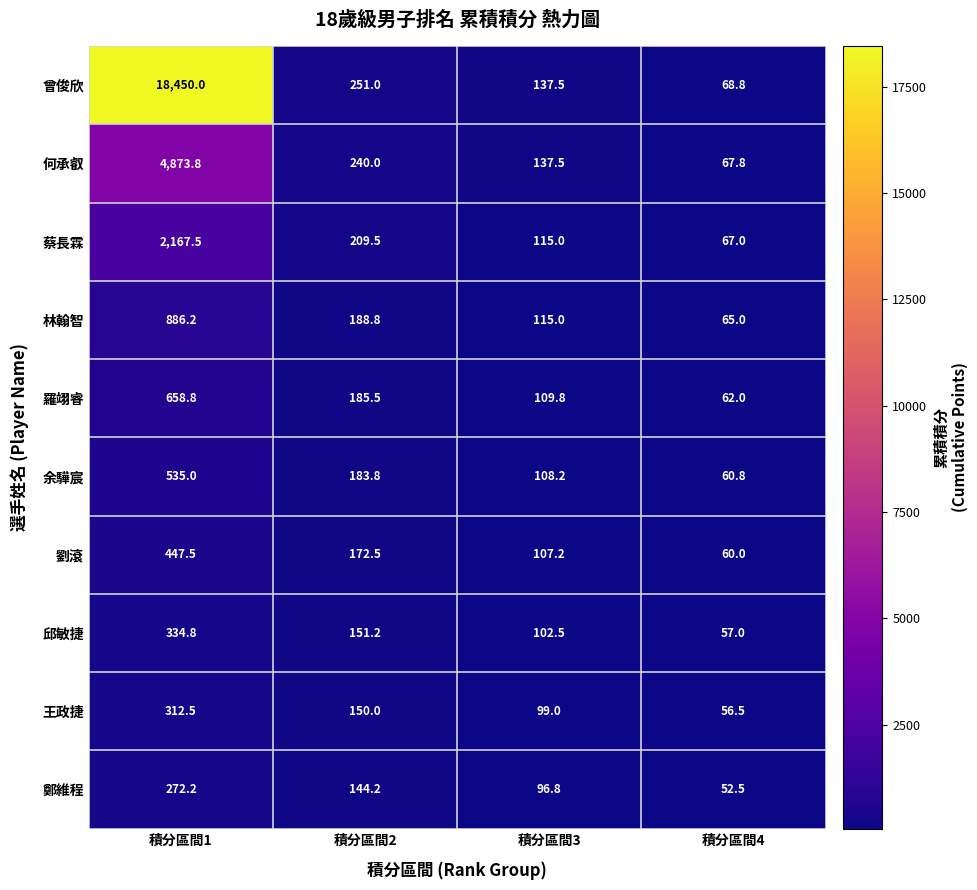

At which label is 羅翊睿 closest to 360?

積分區間2